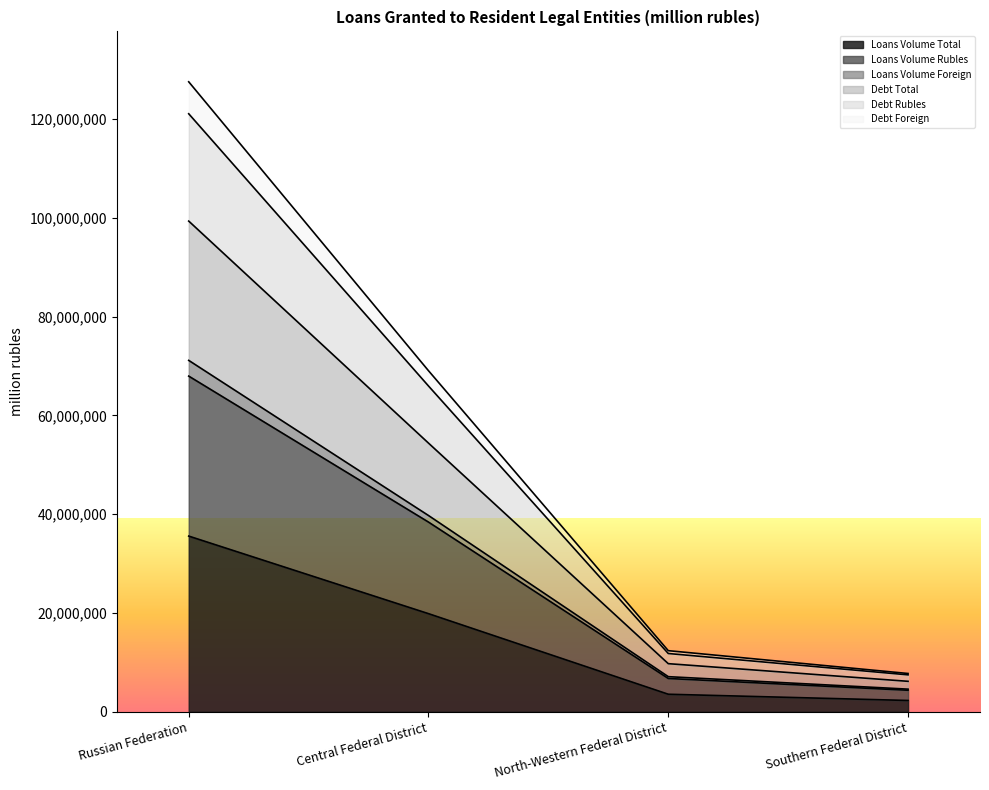

What is the highest value of the Loans Volume Total series?

35579643